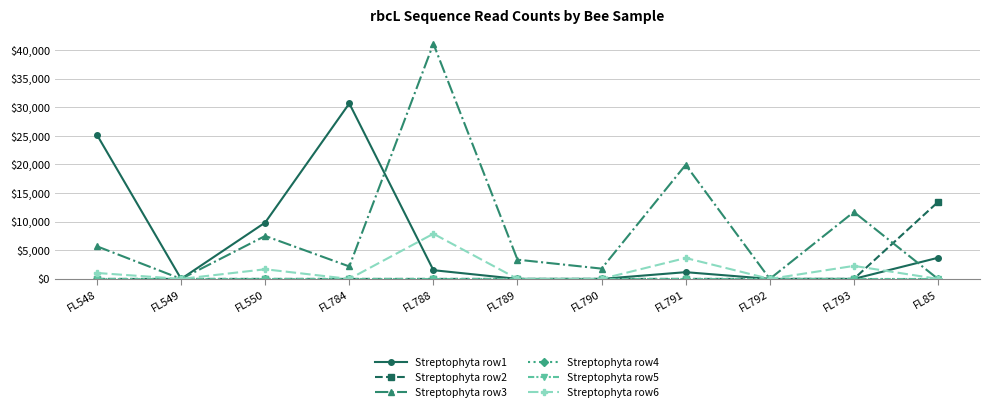

Which series changed the most between FL793 and FL85?

Streptophyta row2